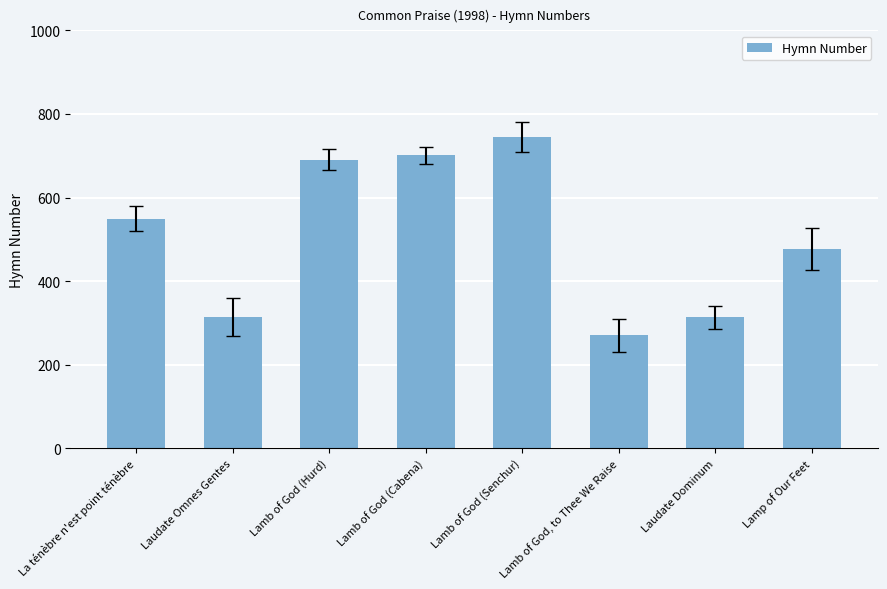

How many bars are there in total?

8